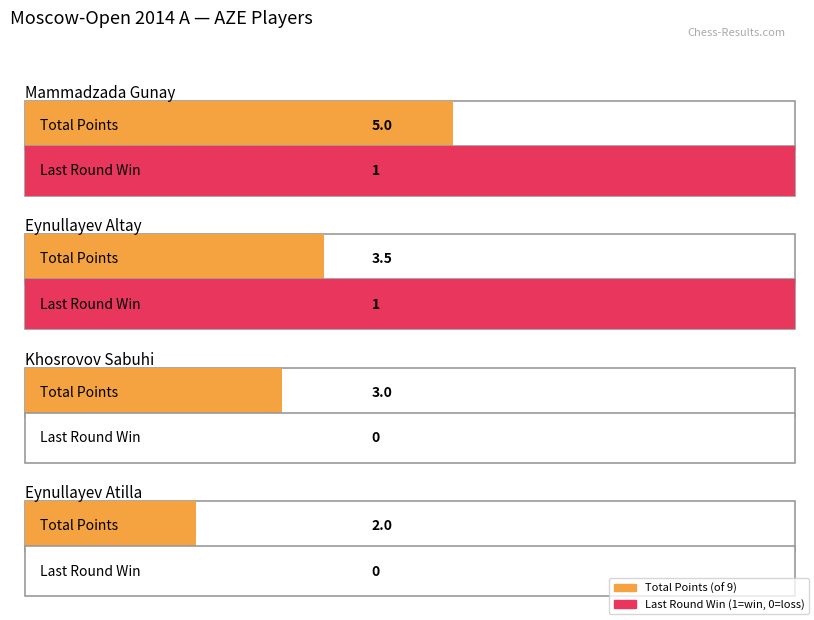

At which category is the sum across all series the highest?

Mammadzada Gunay